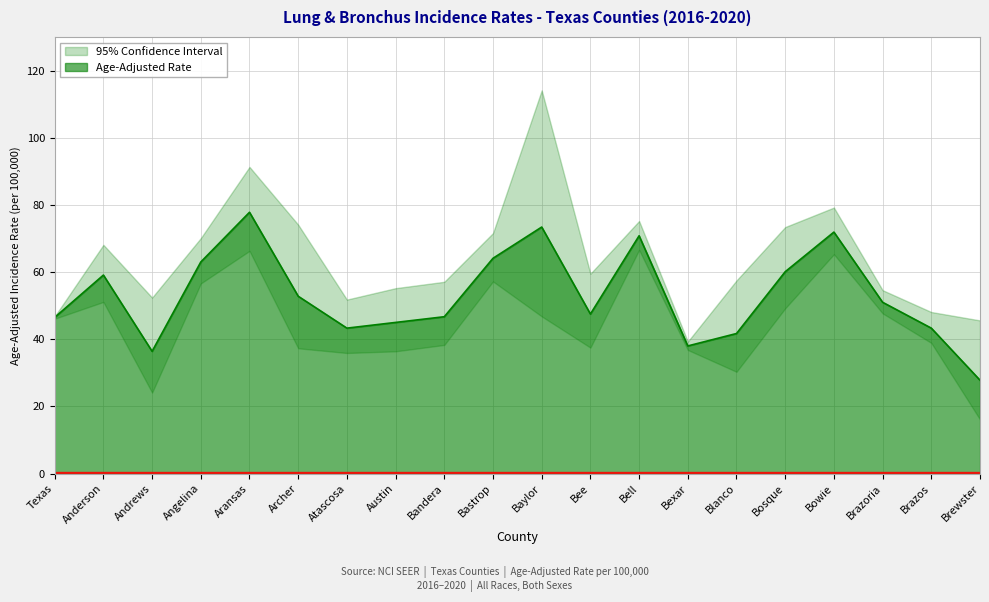

What is the difference between the Upper 95% CI values at Bell and Aransas?

16.1